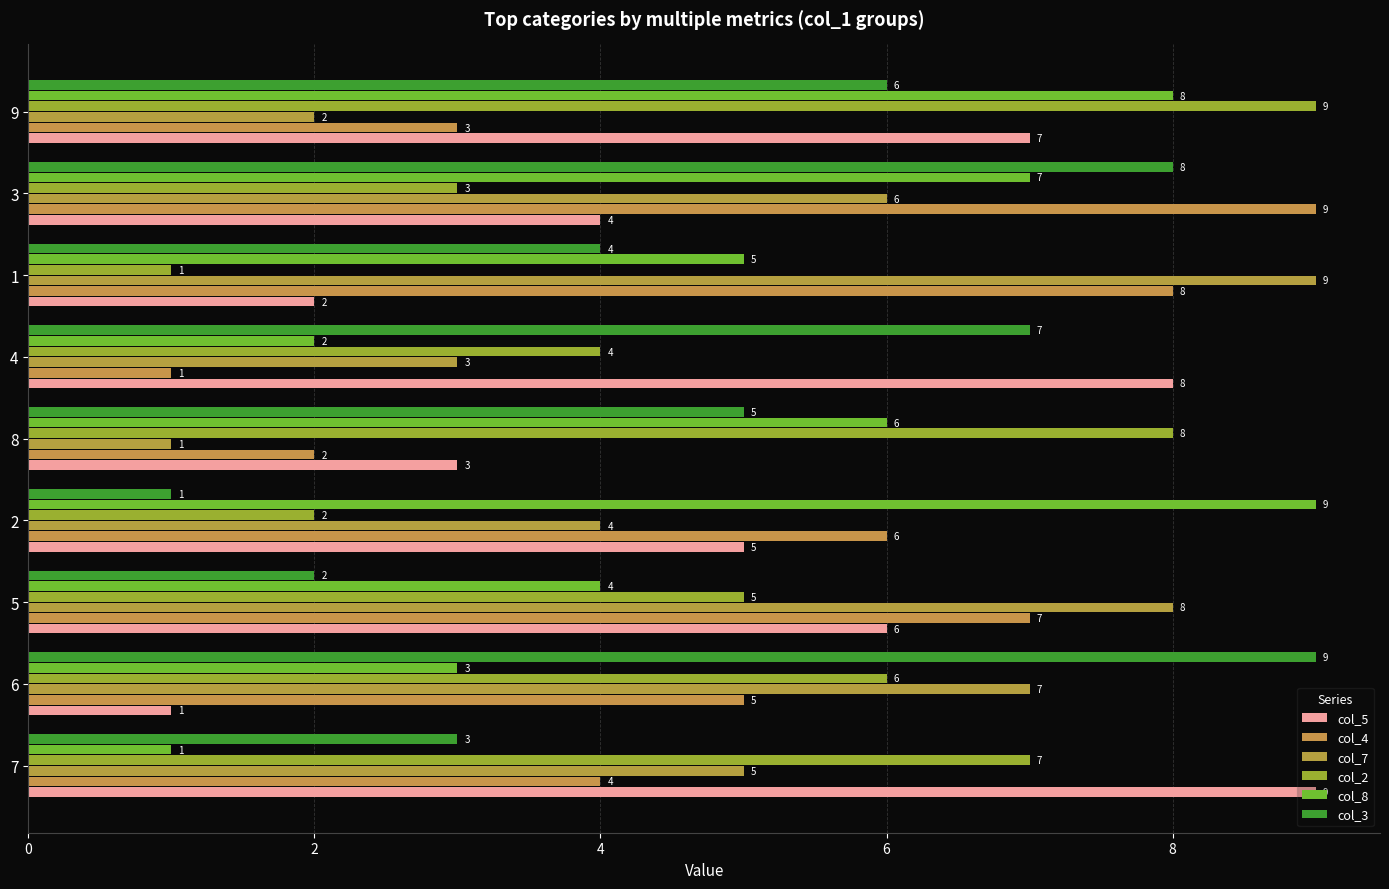

Rank the series at 8 from highest to lowest value.

col_2, col_8, col_3, col_5, col_4, col_7